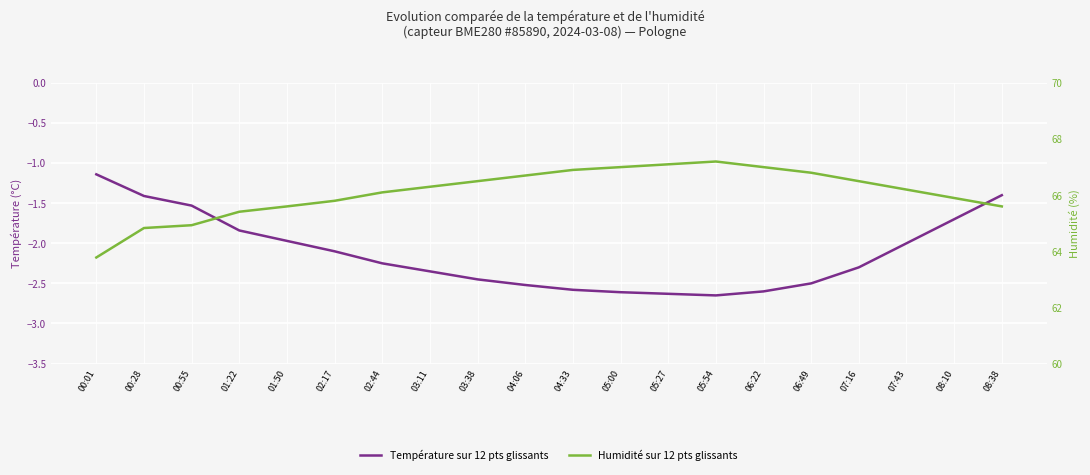

What is the spread (max minus min) of values at 08:38?

67.0